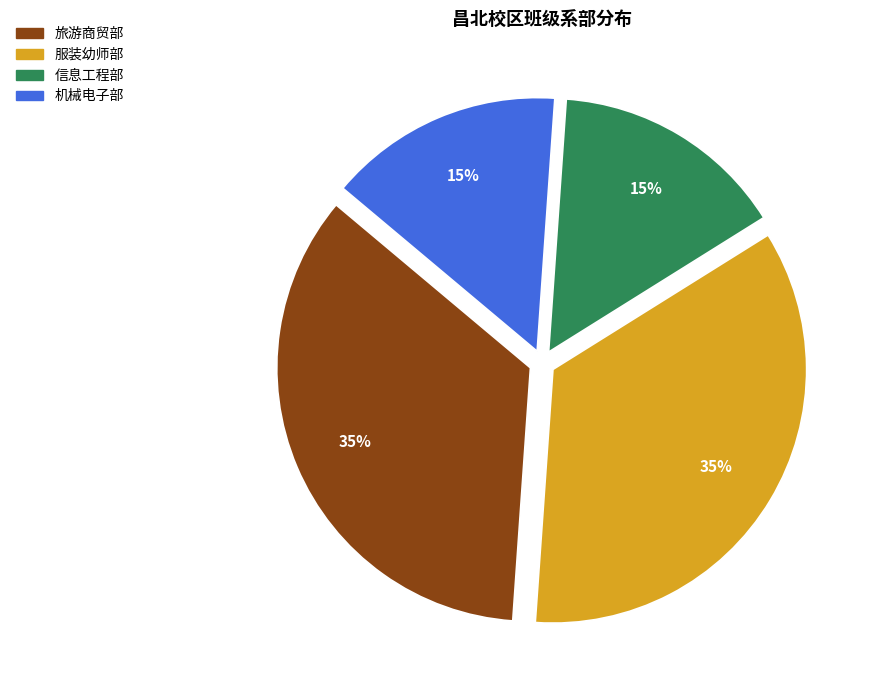

Which has a higher value, 旅游商贸部 or 信息工程部?

旅游商贸部